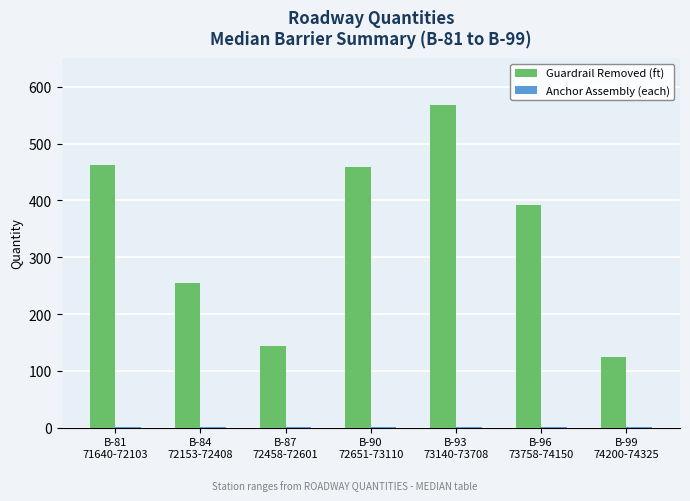

What is the maximum value for Guardrail Removed (ft)?

568